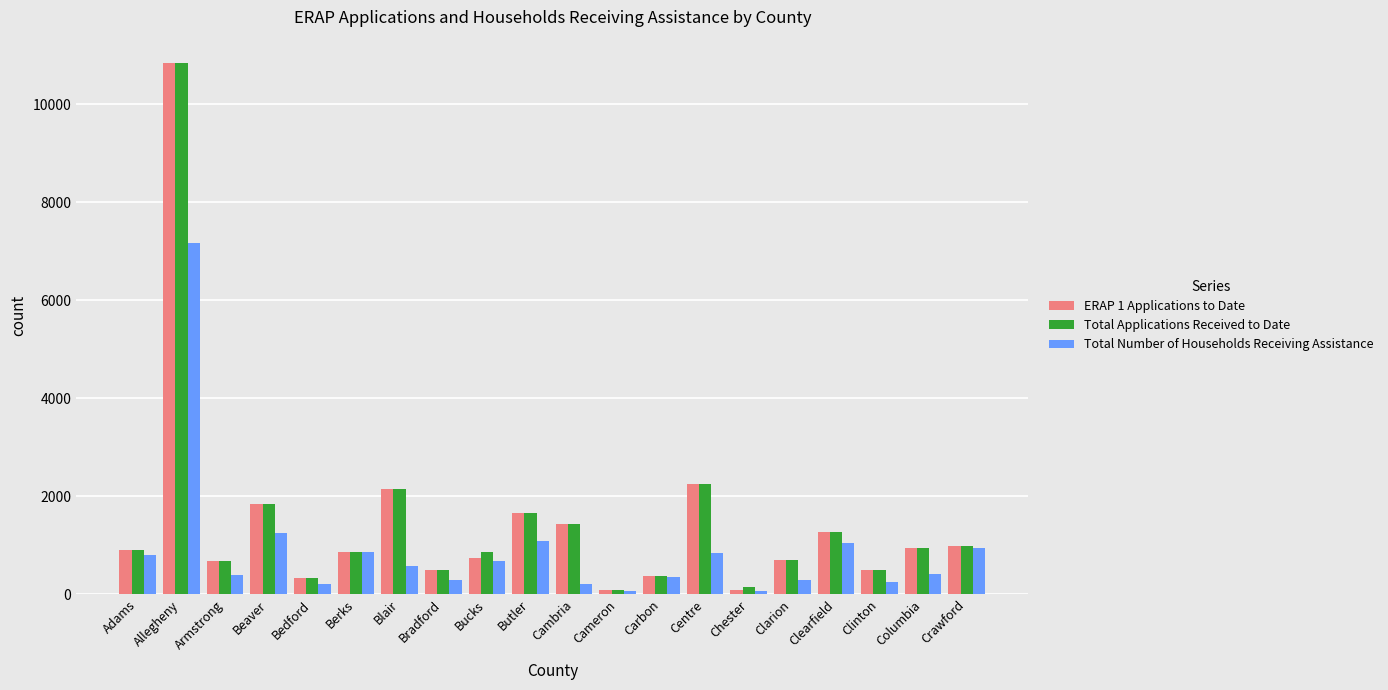

Where is ERAP 1 Applications to Date nearest to the value 5455?

Centre